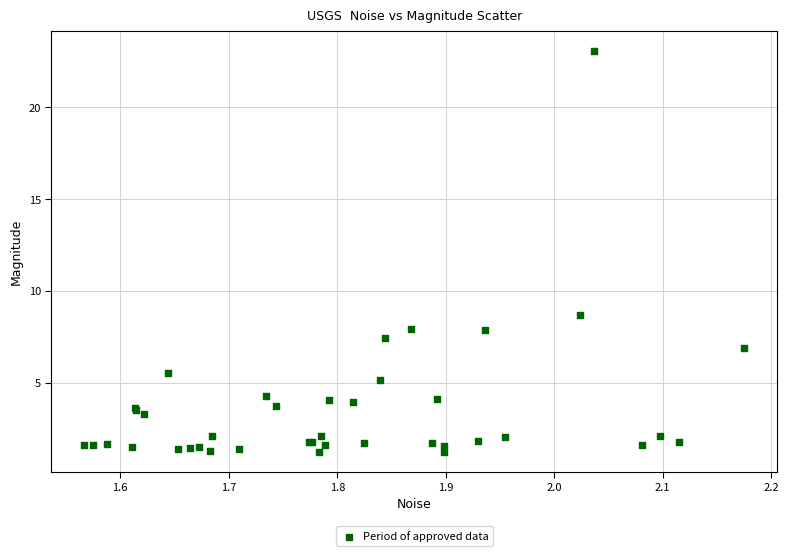

What Y value in the scatter plot is closest to 12?

8.7